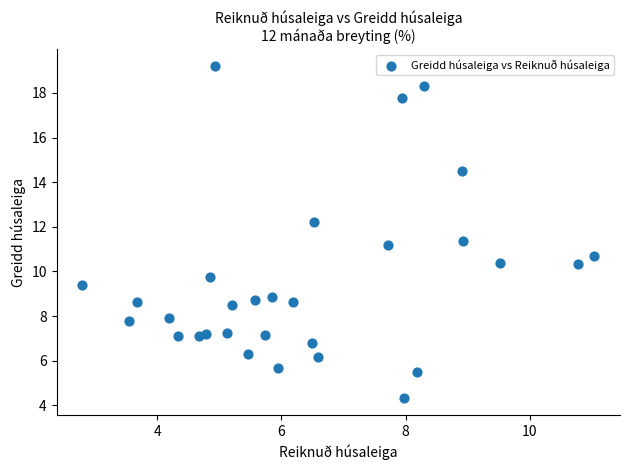

What is the range of Y values (max minus min)?

14.9